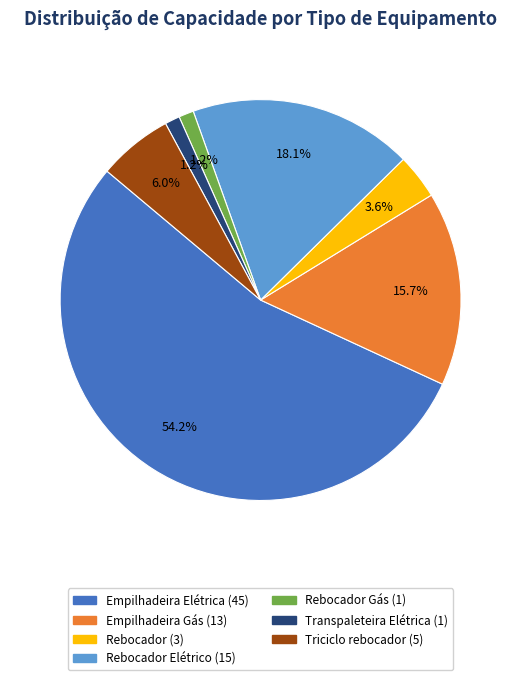

Is there any slice that represents more than half of the pie?

Yes